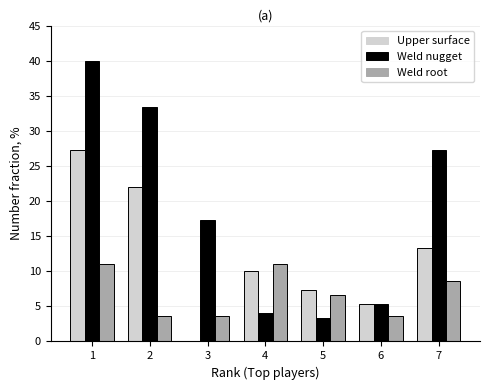

What is the sum of the Upper surface values at 1 and 6?

32.7